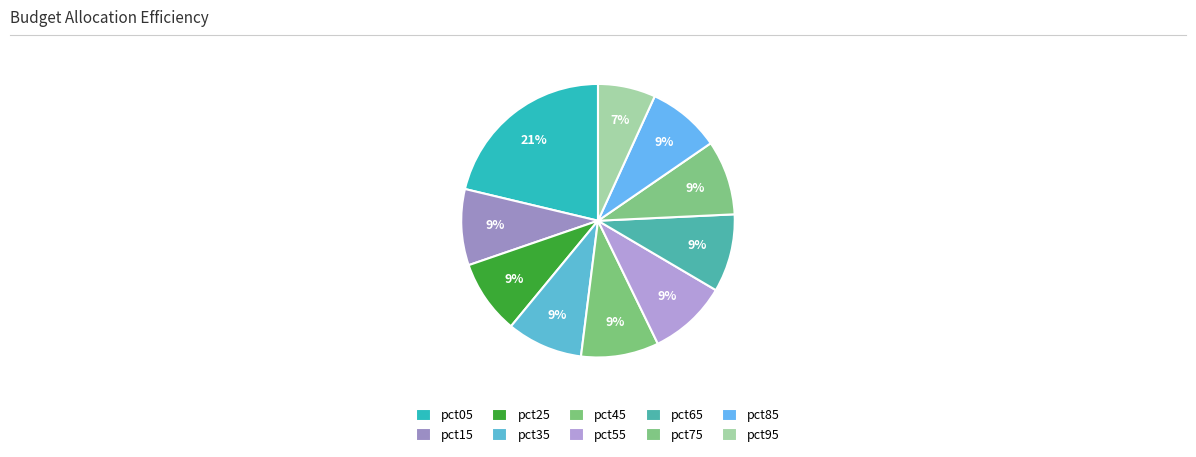

To the nearest percent, what portion does pct35 represent?

9%